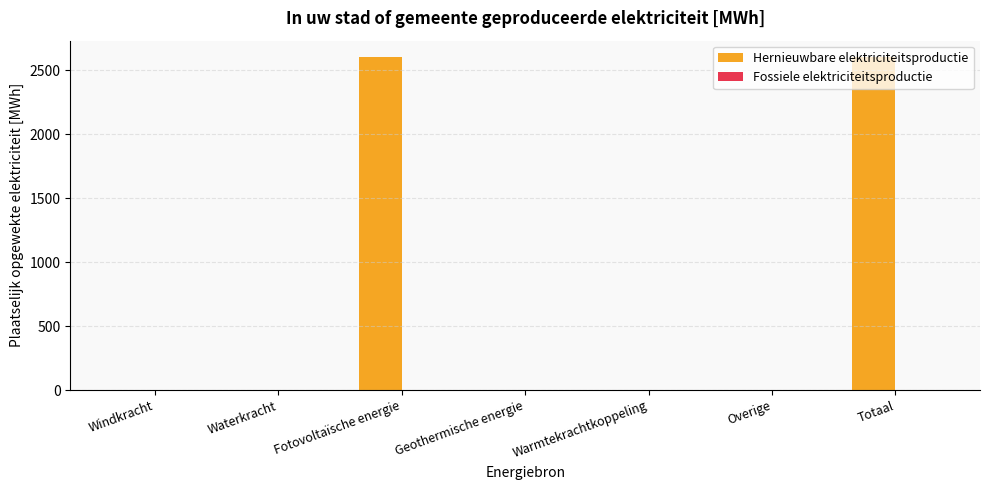

Is it true that the value at Overige is 0.0?

True